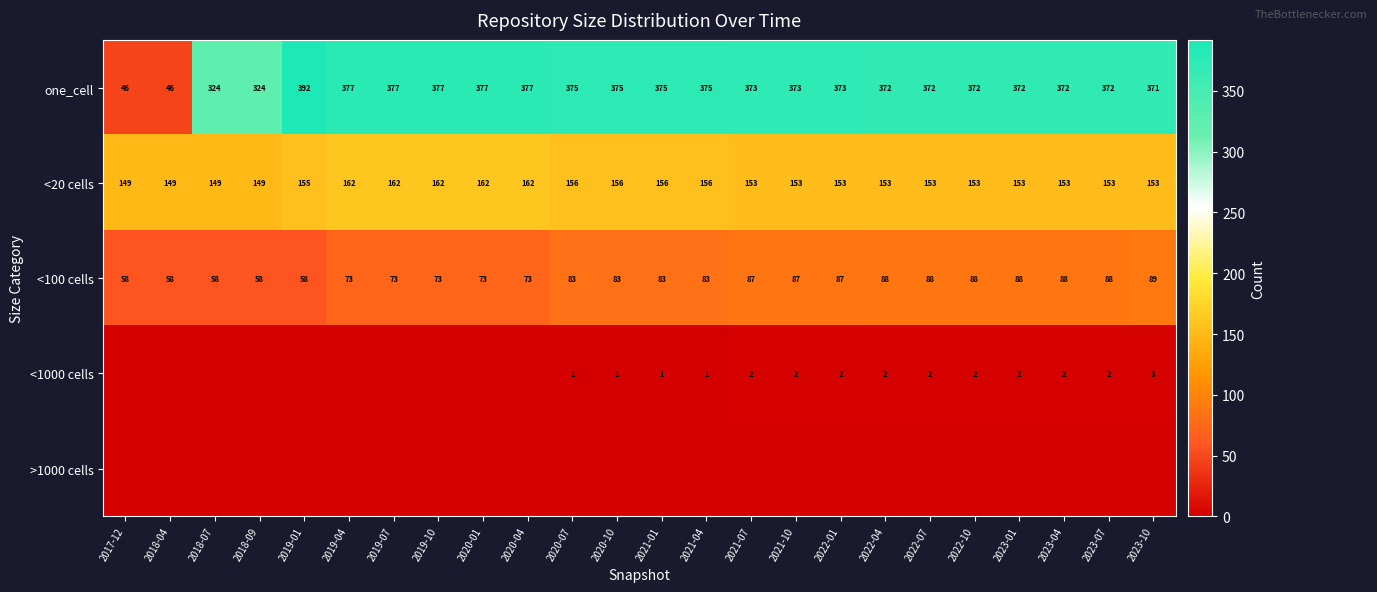

At how many categories does at least one series exceed 69?

24